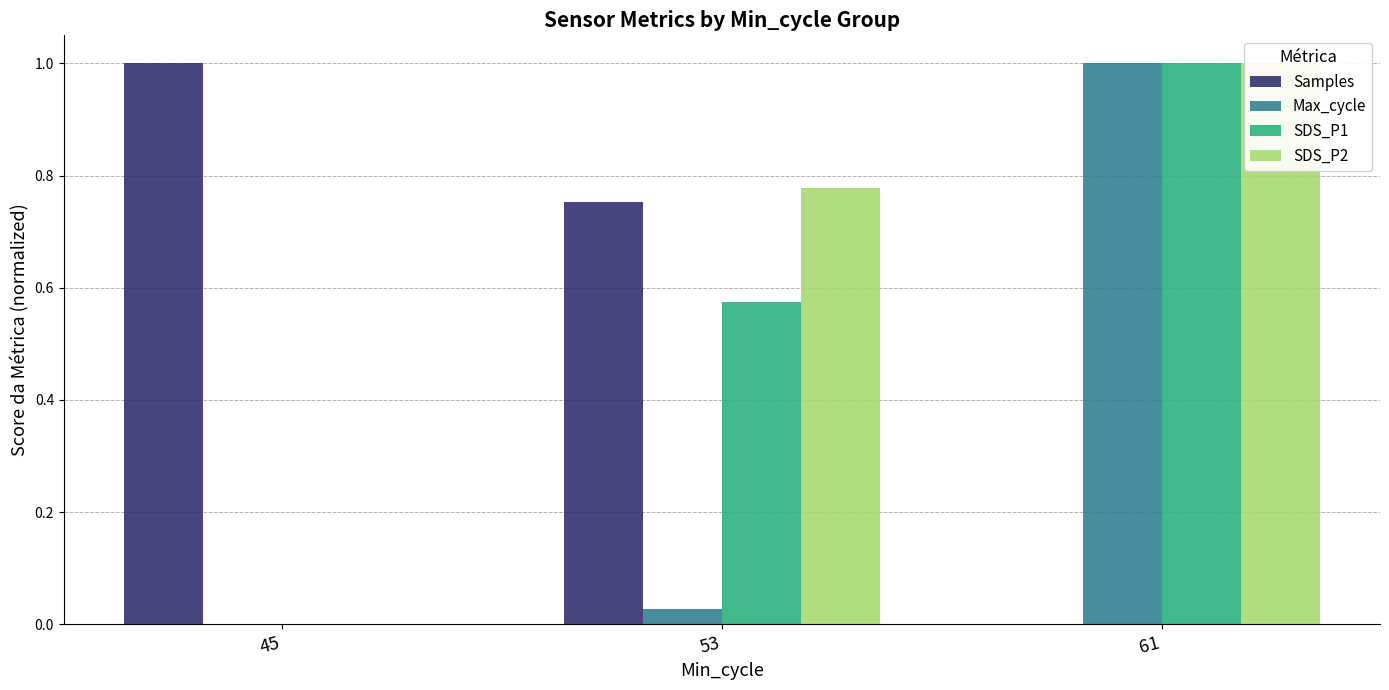

Which series has the largest total across all categories?

SDS_P2